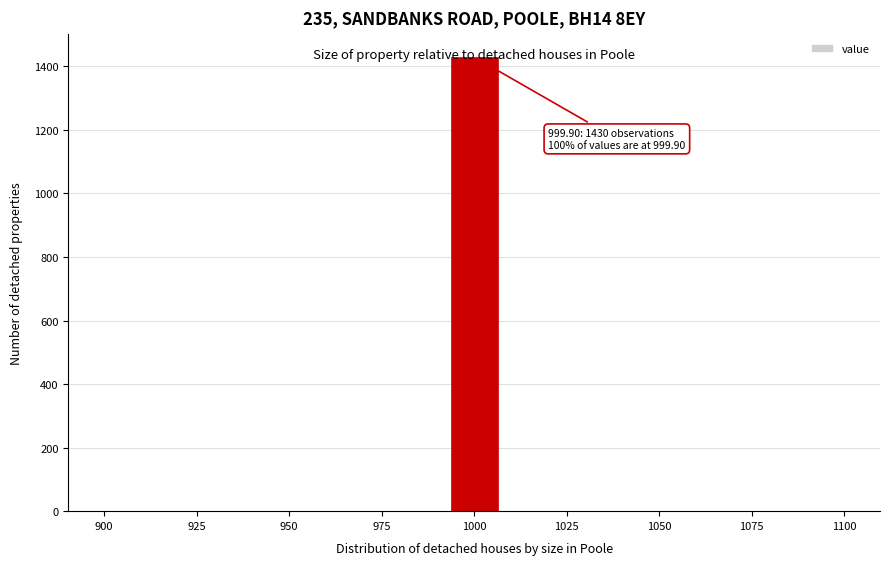

Around what value on the x-axis is the tallest bar? Give the approximate position of its centre, as read against the axis.

1000